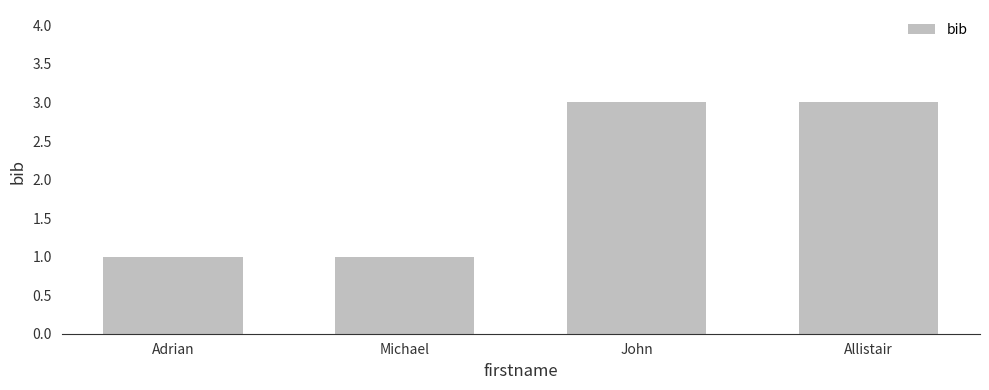

True or false: the data shows 1 at Adrian.

True